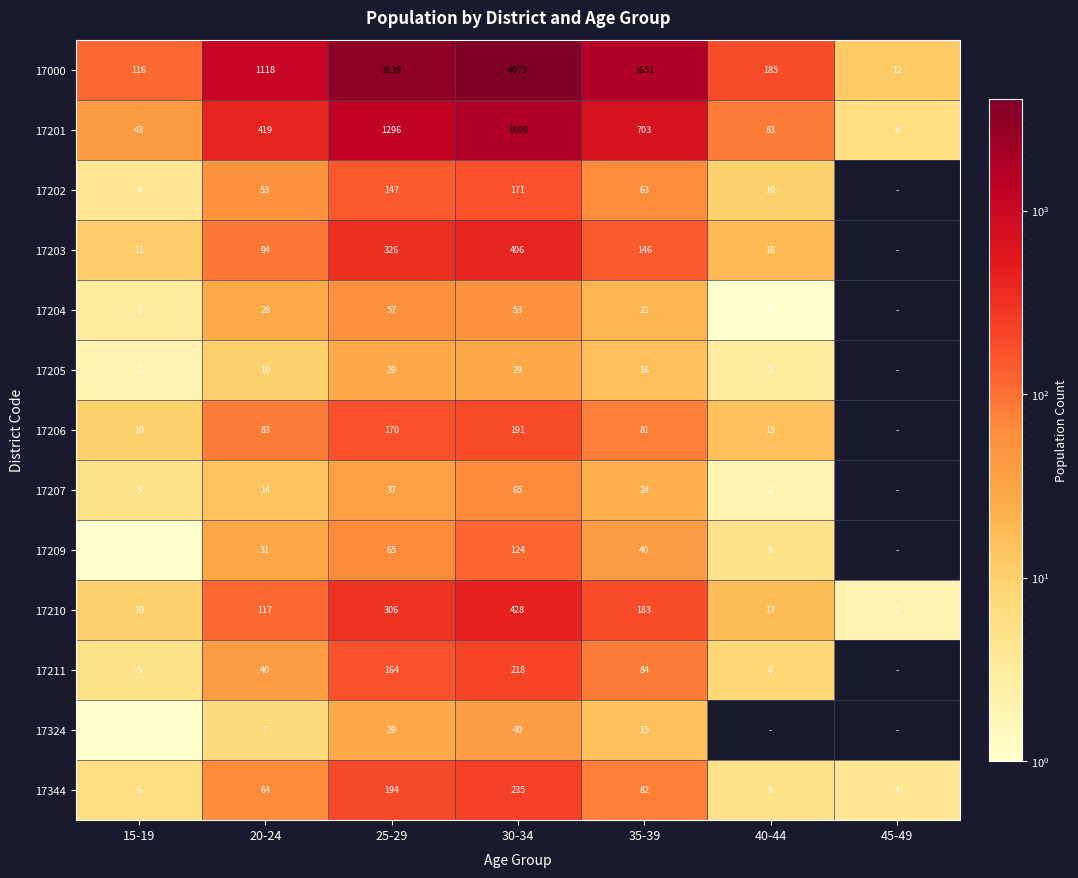

What is the total value across all series at 20-24?

2078